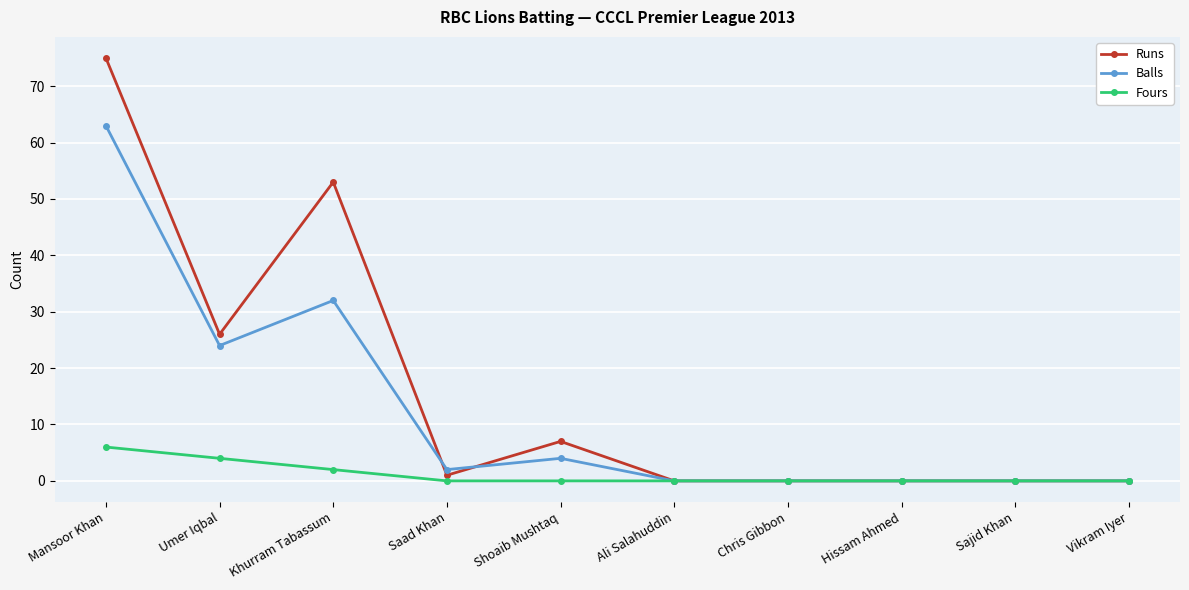

What is the sum of all Fours values?

12